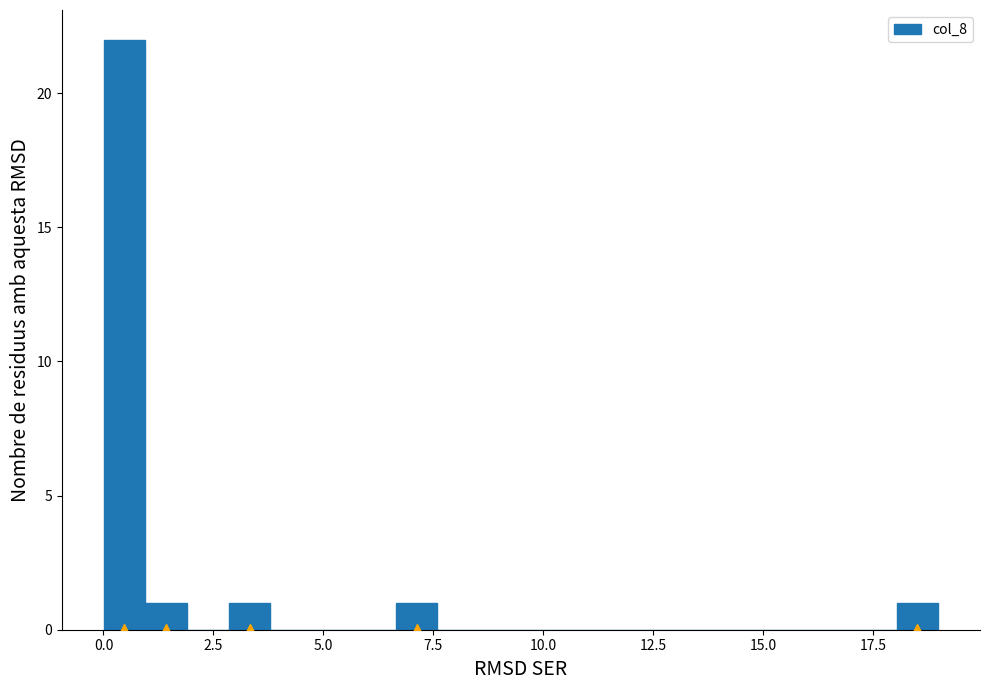

Read against the x-axis, roughly where is the centre of the tallest bar?

0.5